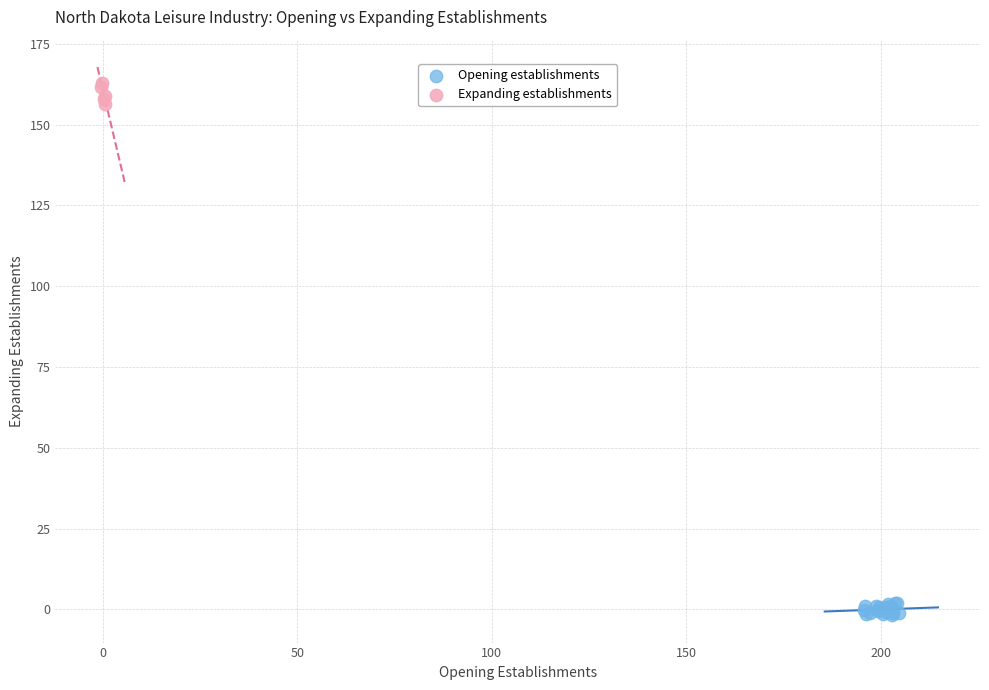

Which series contains the highest Y value?

Expanding establishments